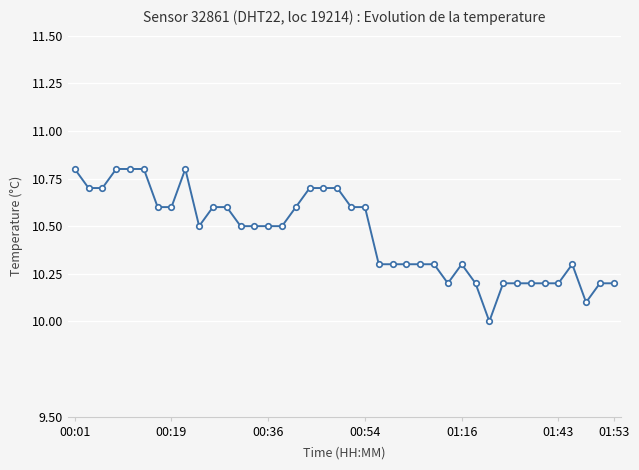

What is the value of the 2nd point from the left?

10.7